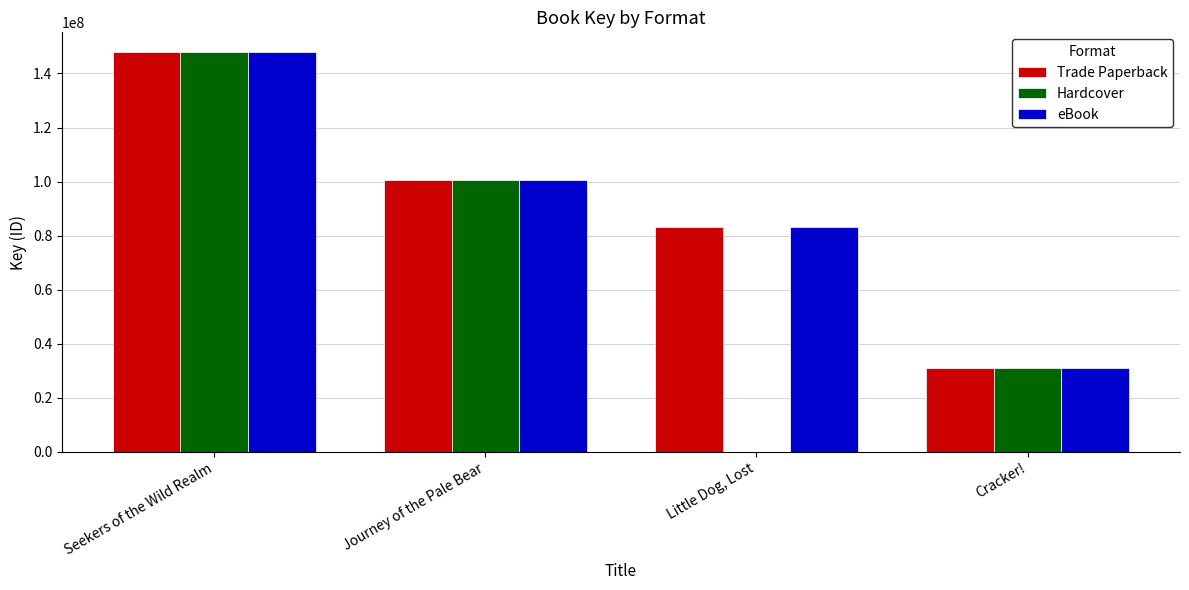

Does the chart contain stacked bars?

No